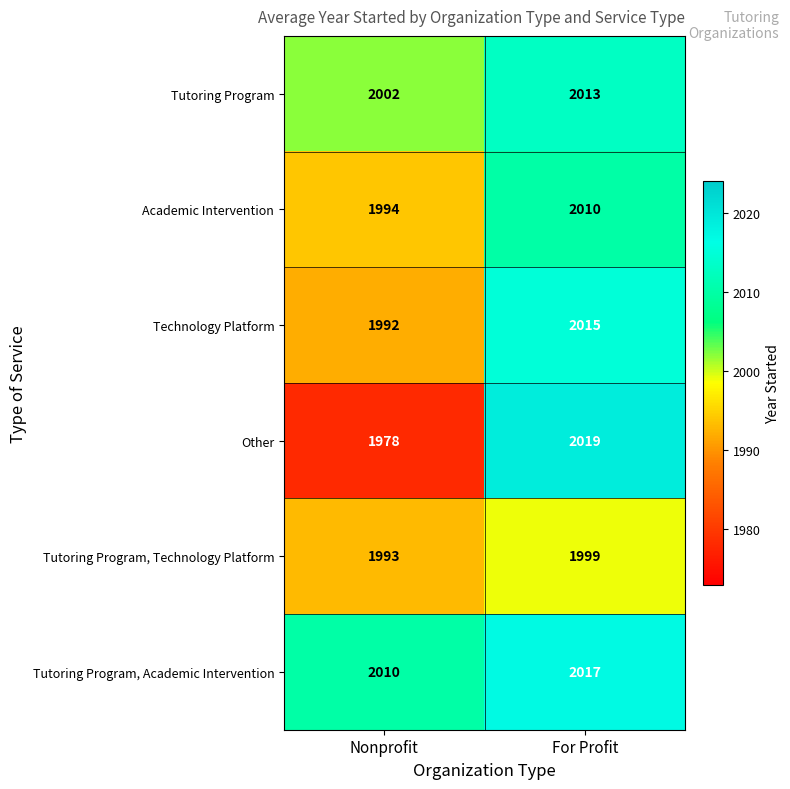

The value of Other at Nonprofit is 1274. True or false?

False